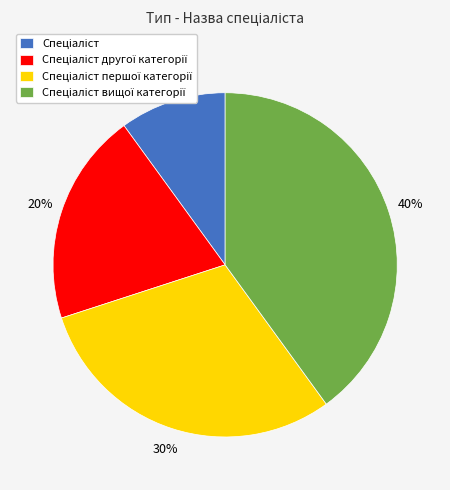

How many segments does this pie chart have?

4